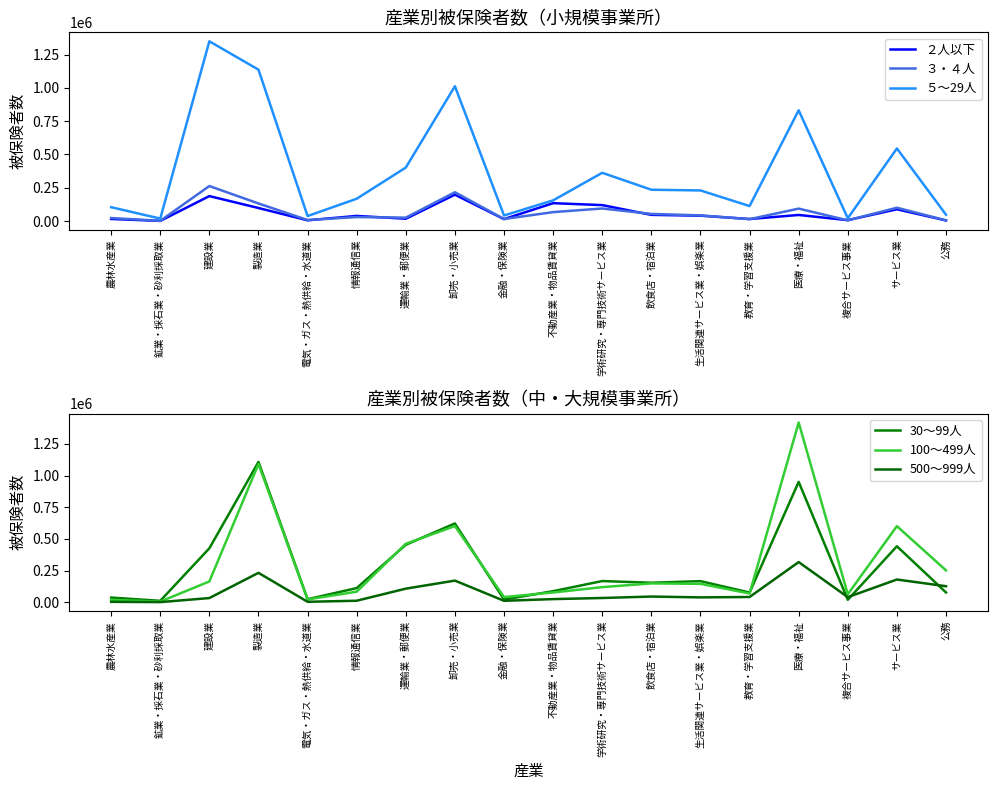

Is this an area chart (filled region under the line)?

No